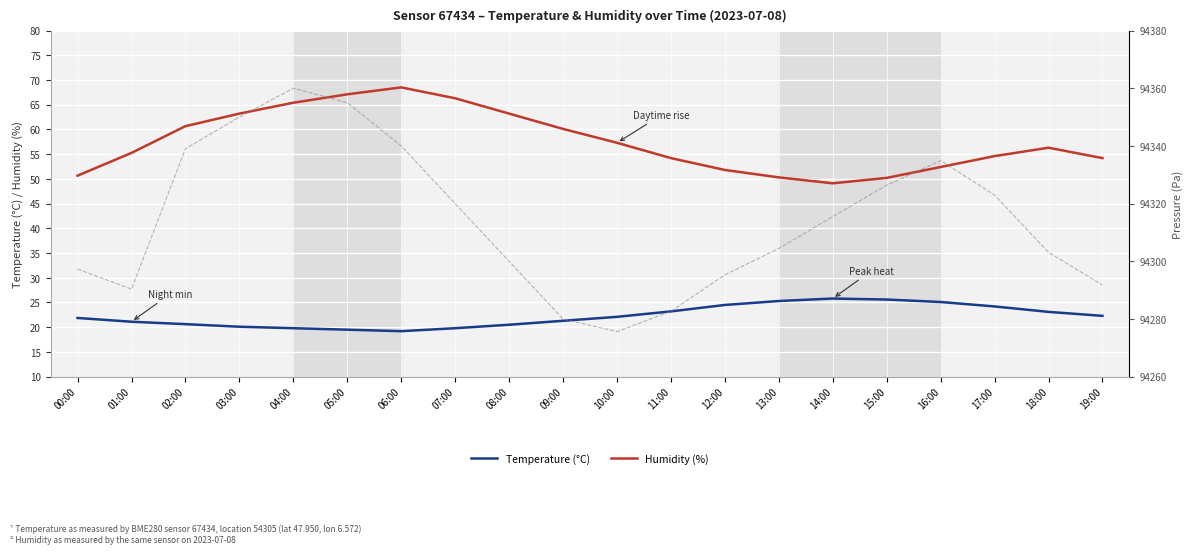

True or false: Humidity (%) and Temperature (°C) cross at least once.

False